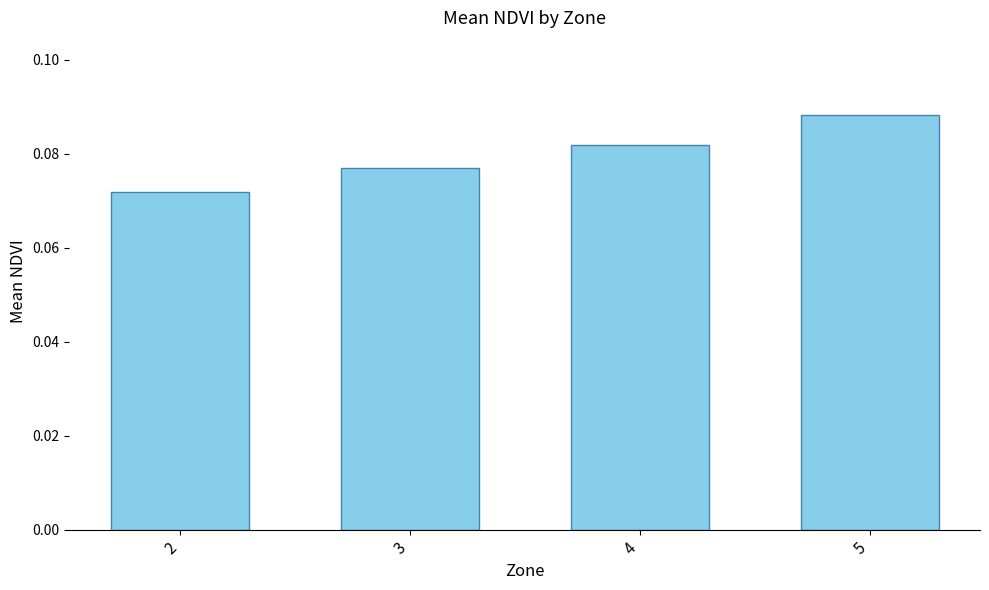

The chart shows a value of 0.0 at 4. True or false?

False